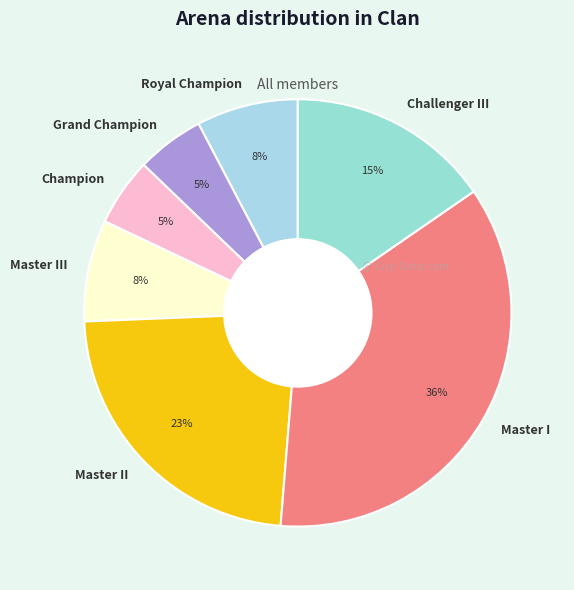

How many slices are in this pie chart?

7